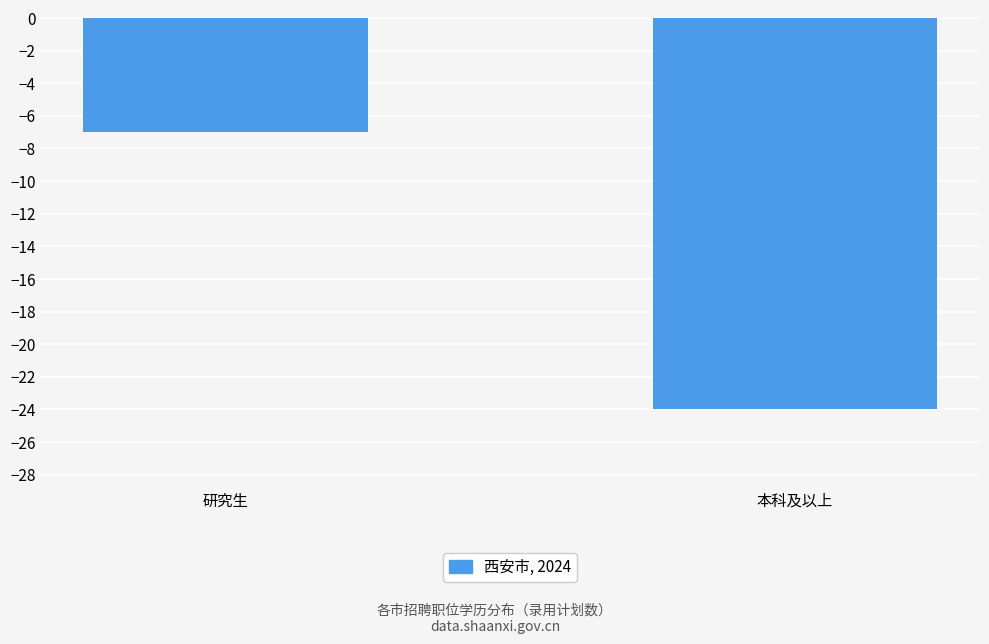

Reading left to right, transcribe all the data shown in this chart.

-7	-24